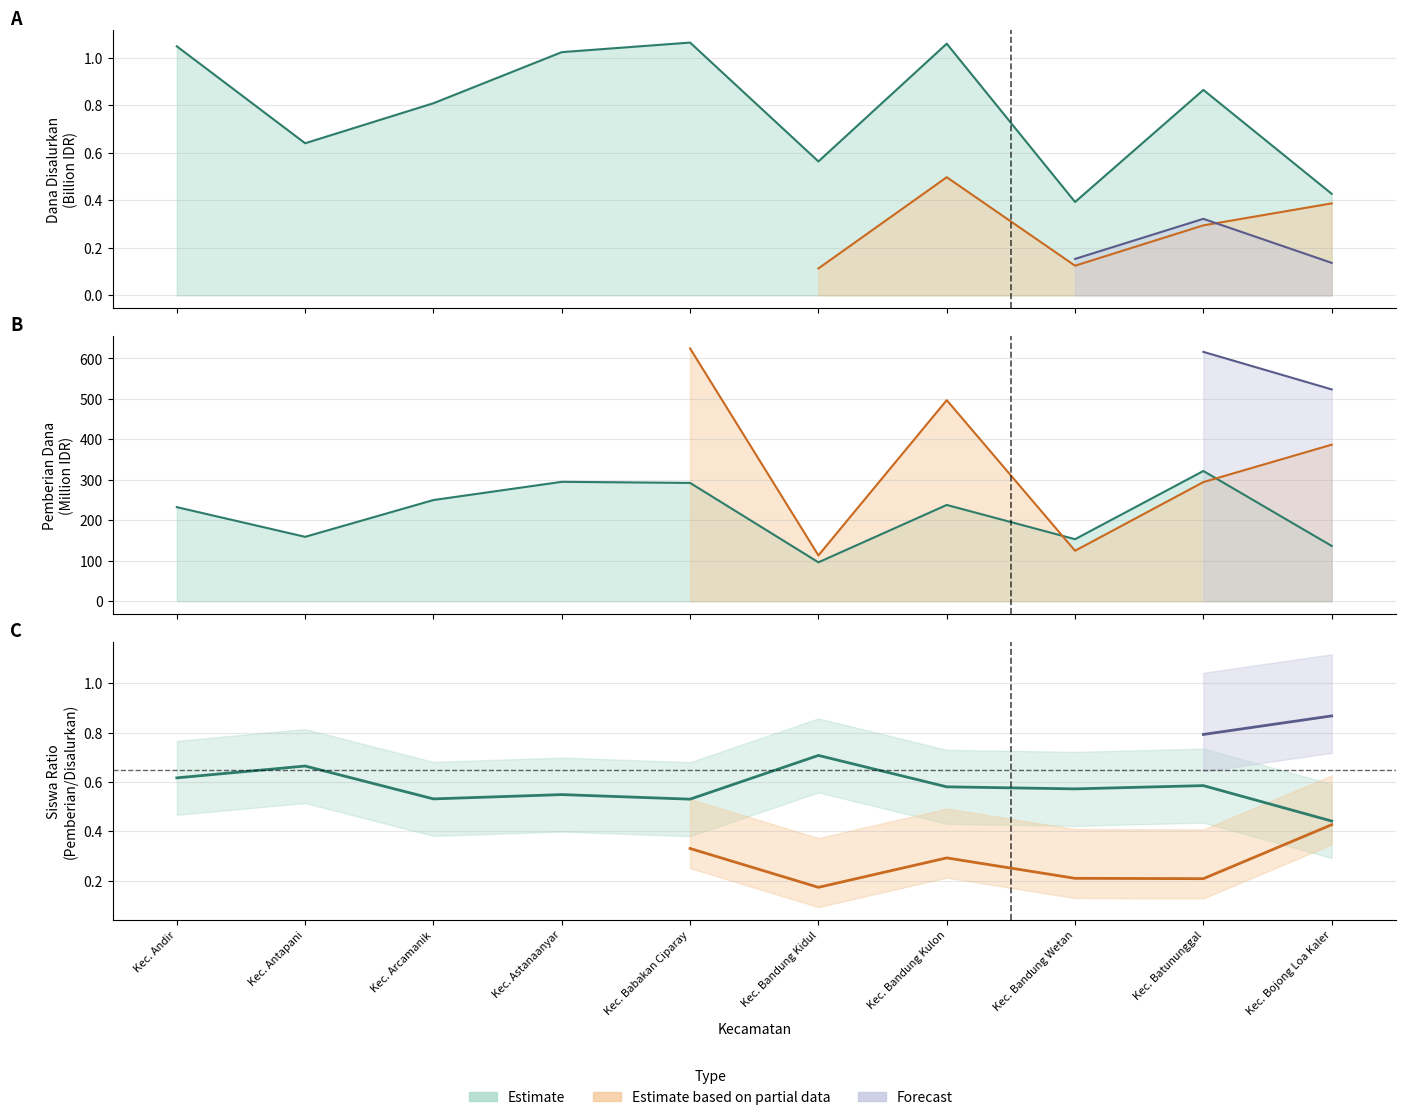

Reading right to left, list all the values displayed in this chart.

Kec. Bojong Loa Kaler=0.4	Kec. Batununggal=0.6	Kec. Bandung Wetan=0.6	Kec. Bandung Kulon=0.6	Kec. Bandung Kidul=0.7	Kec. Babakan Ciparay=0.5	Kec. Astanaanyar=0.5	Kec. Arcamanik=0.5	Kec. Antapani=0.7	Kec. Andir=0.6